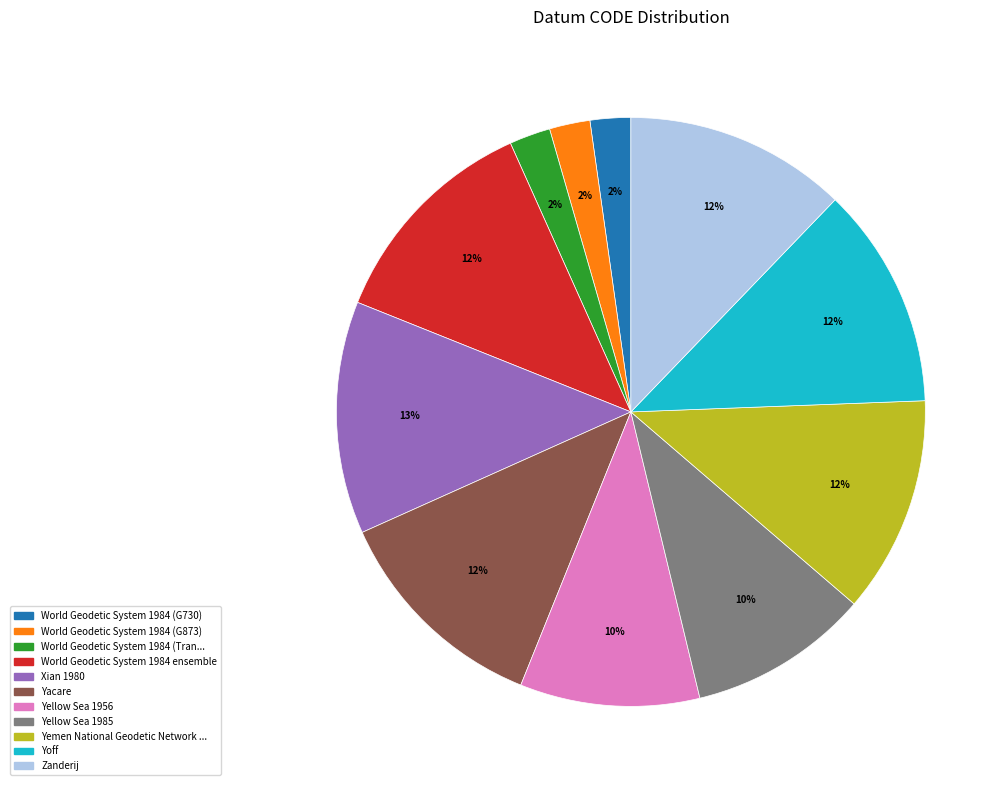

To the nearest percent, what is the average slice percentage?

9%